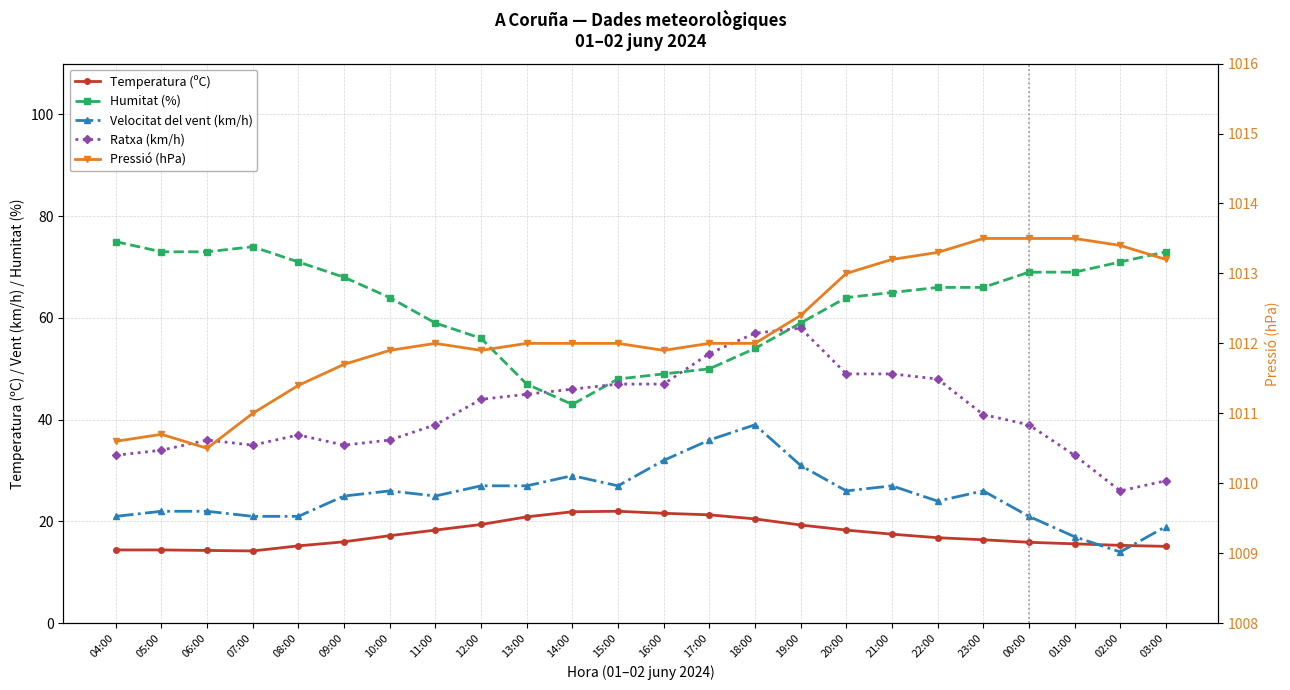

What is the average value of the Velocitat del vent (km/h) series?

25.2